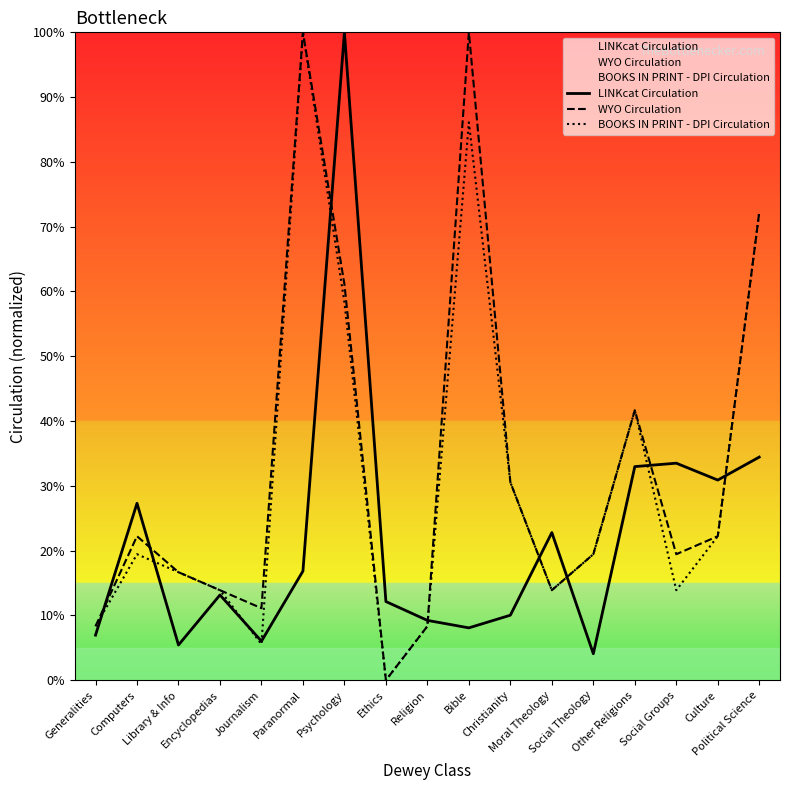

List the series in order of their peak value, highest first.

LINKcat Circulation, WYO Circulation, BOOKS IN PRINT - DPI Circulation